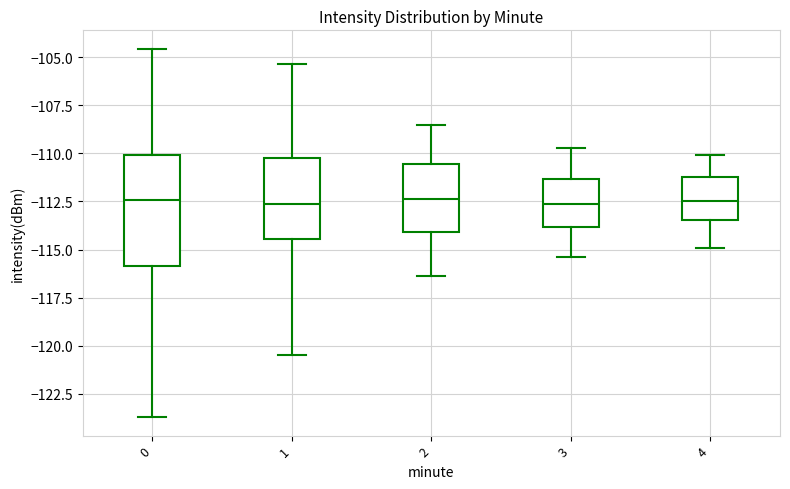

Where does the lower whisker of the box at x = 0 end on the y-axis? The values are not printed on the chart, so give them approximately, as read against the axis.

-123.5